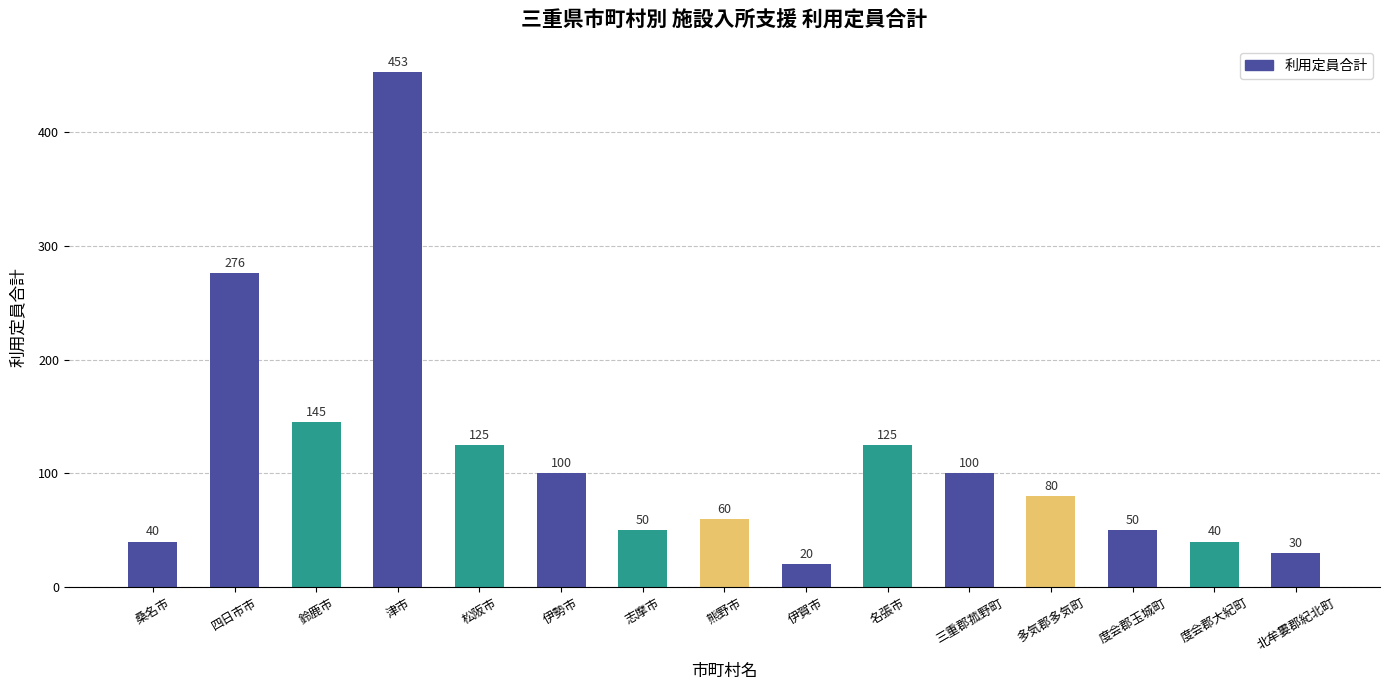

True or false: the data shows 125 at 名張市.

True